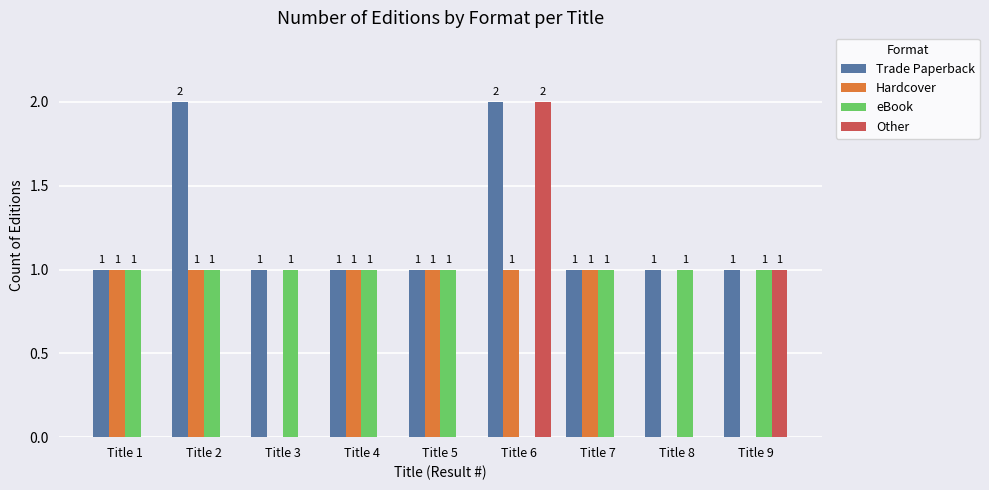

What is the sum of all Other values?

3